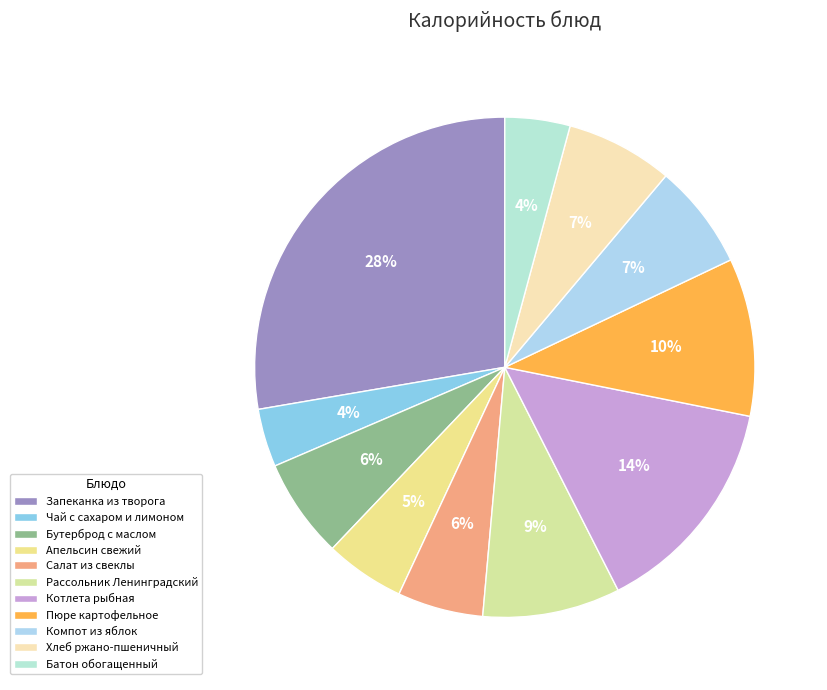

What percentage do Пюре картофельное and Батон обогащенный together represent?

14.4%